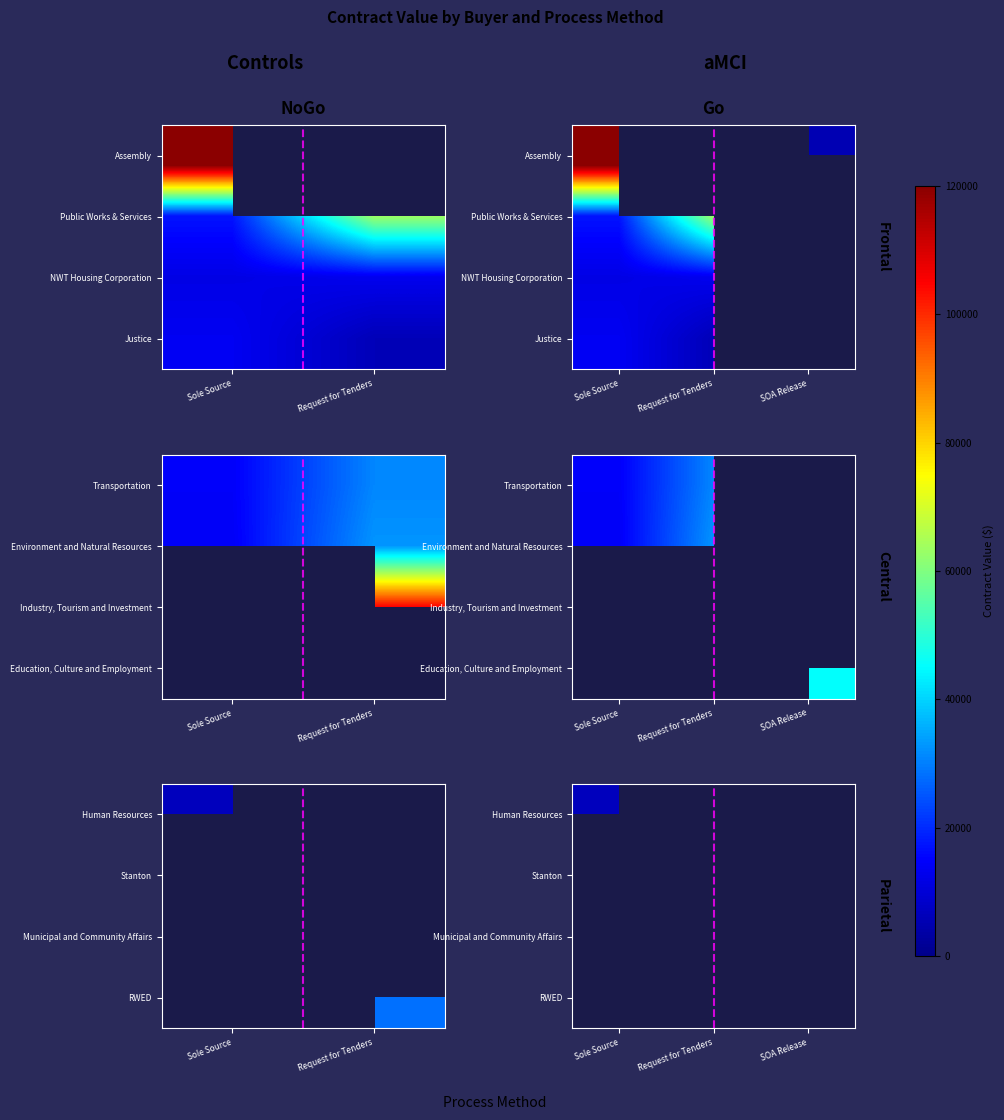

Between Sole Source and Request for Tenders, which is larger?

Request for Tenders